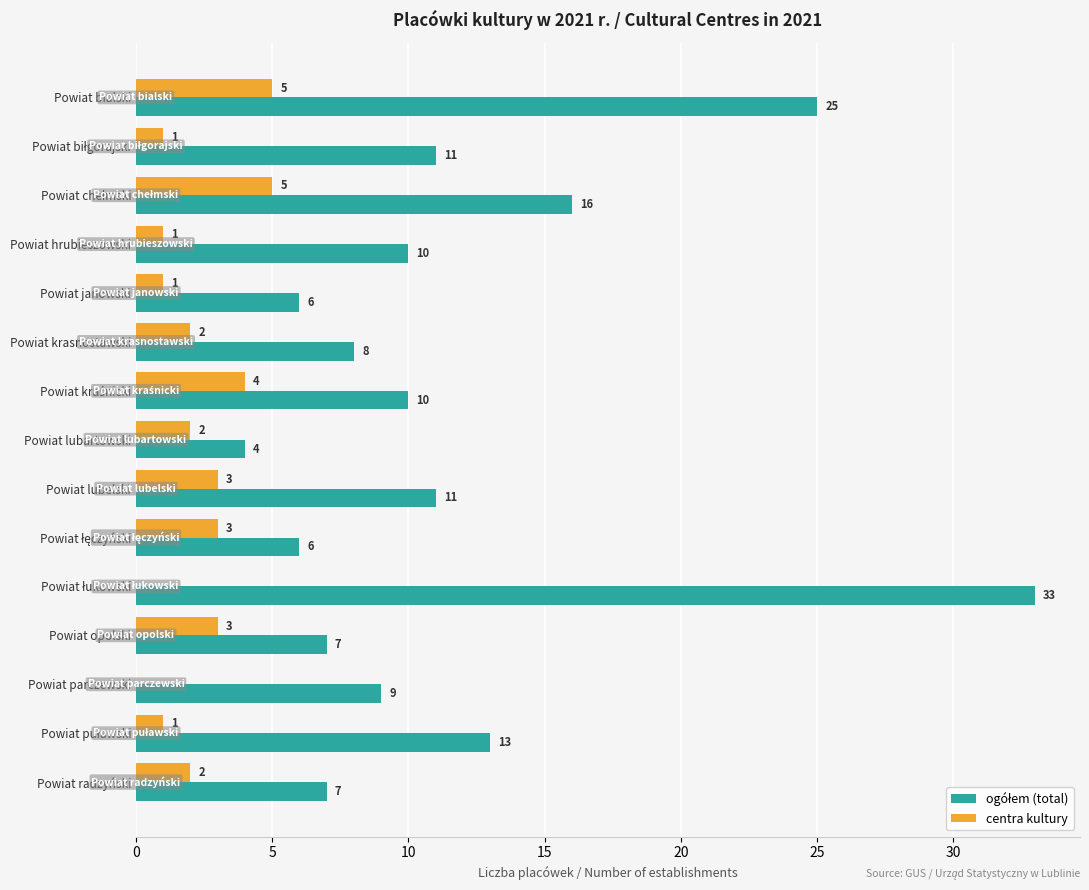

The value of centra kultury at Powiat parczewski is 3. True or false?

False